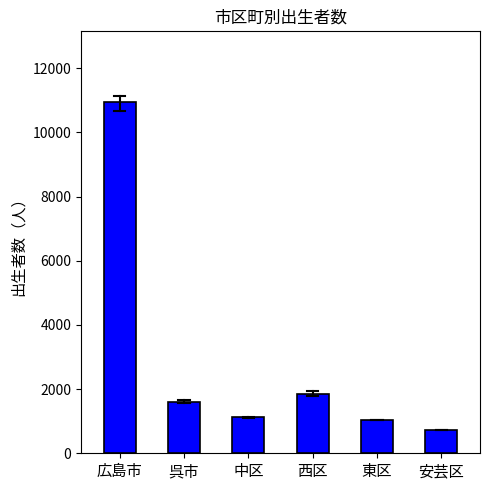

Does the chart contain stacked bars?

No